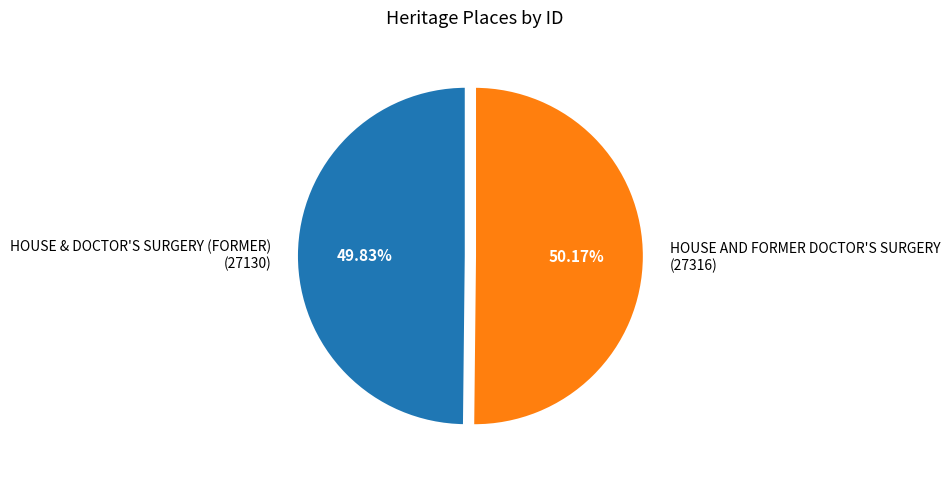

What is the ratio of the value at HOUSE AND FORMER DOCTOR'S SURGERY to the value at HOUSE & DOCTOR'S SURGERY (FORMER)?

1.0